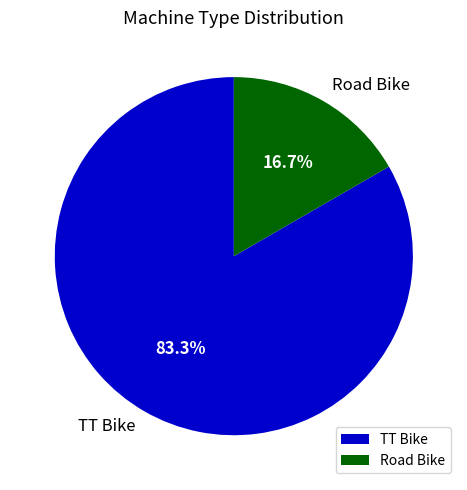

To the nearest percent, what percentage of the pie is Road Bike?

17%